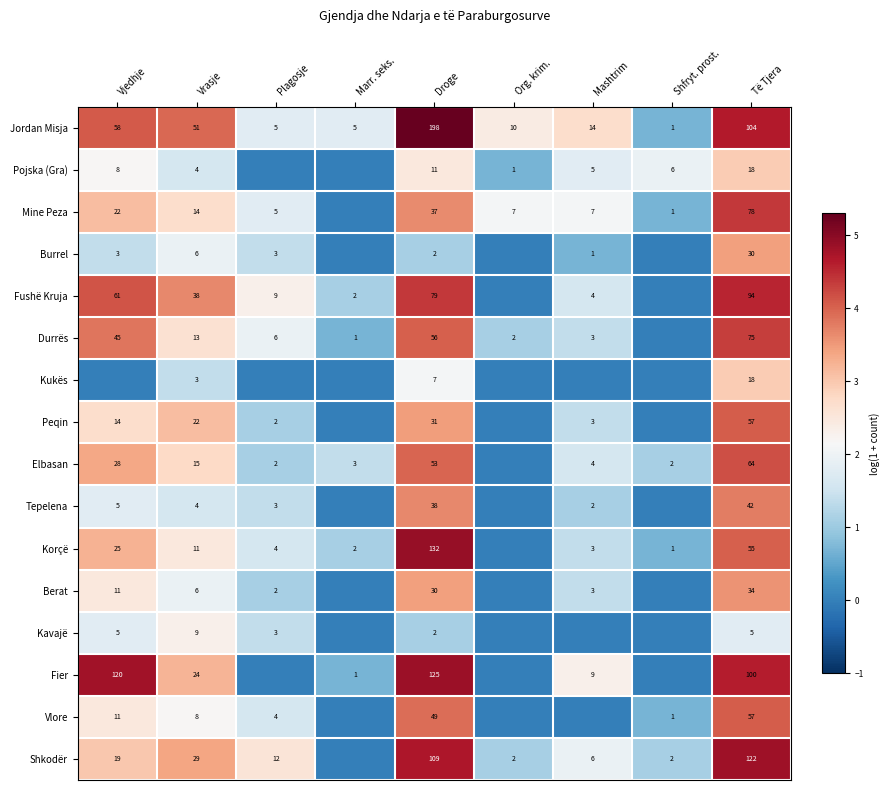

The Shkodër series shows 39 at Të Tjera. True or false?

False